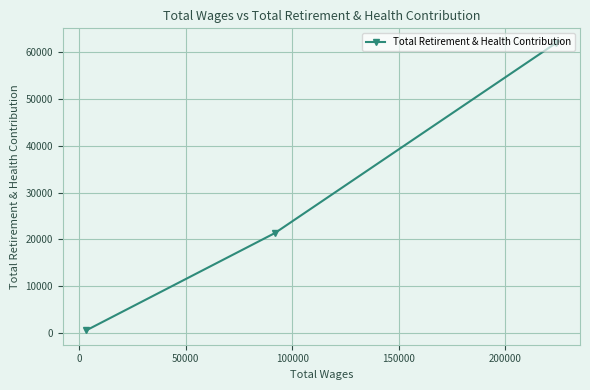

What is the difference between the maximum and minimum values?

61408